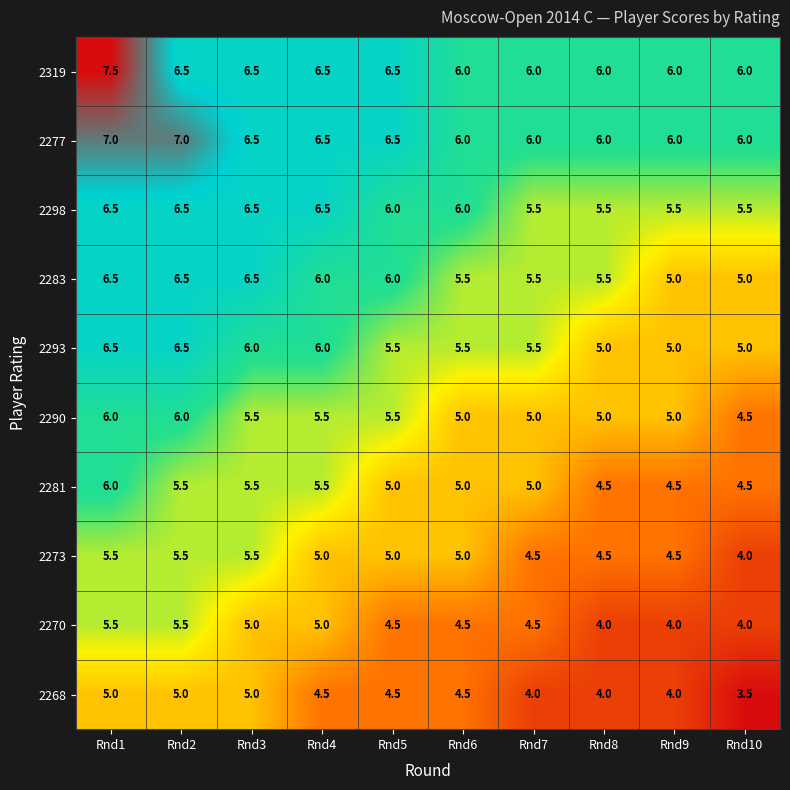

How many data points does each series have?

10